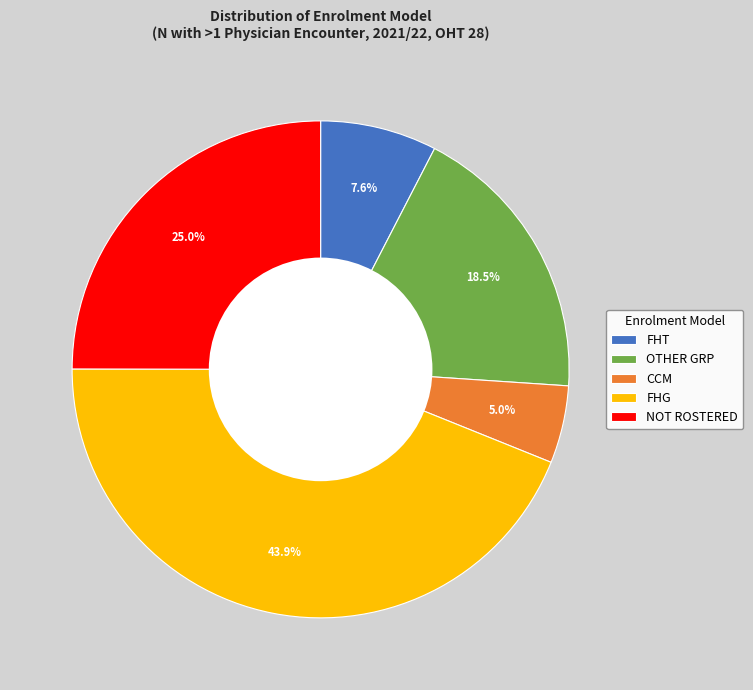

What is the smallest slice in the pie chart?

CCM